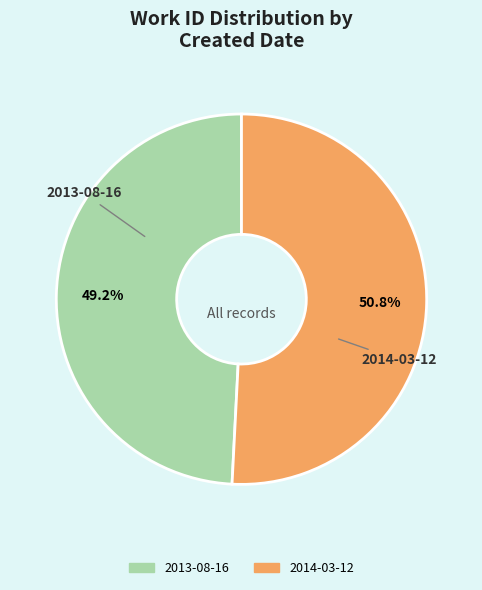

Which category has the biggest portion of the pie?

2014-03-12